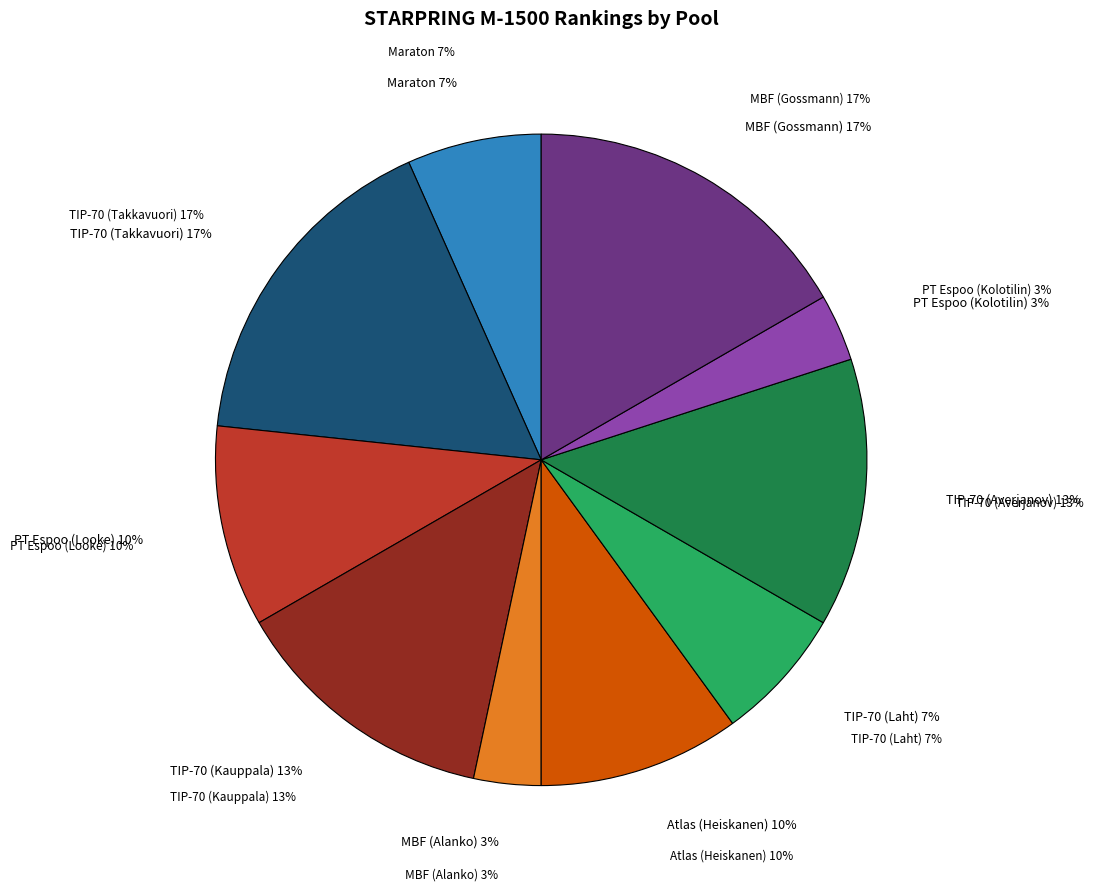

Which has a higher value, TIP-70 (Averjanov) or TIP-70 (Kauppala)?

TIP-70 (Averjanov)